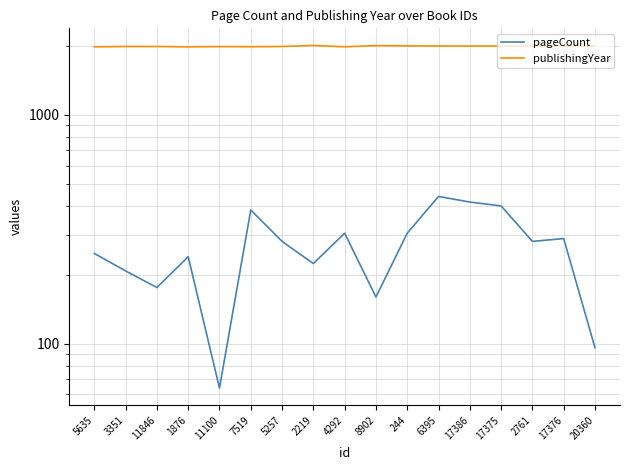

What is the smallest value displayed?

64